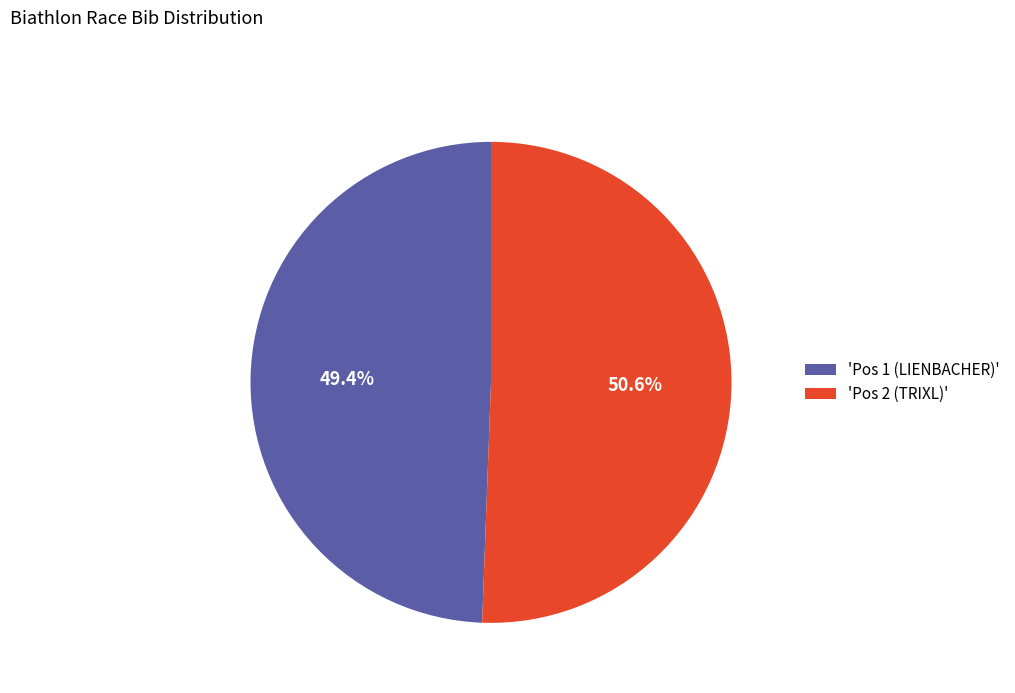

Which category has the smallest portion of the pie?

'Pos 1 (LIENBACHER)'